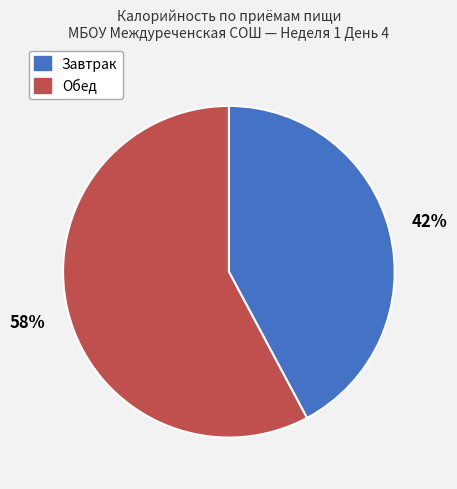

Is it true that Обед is 58% of the pie?

True